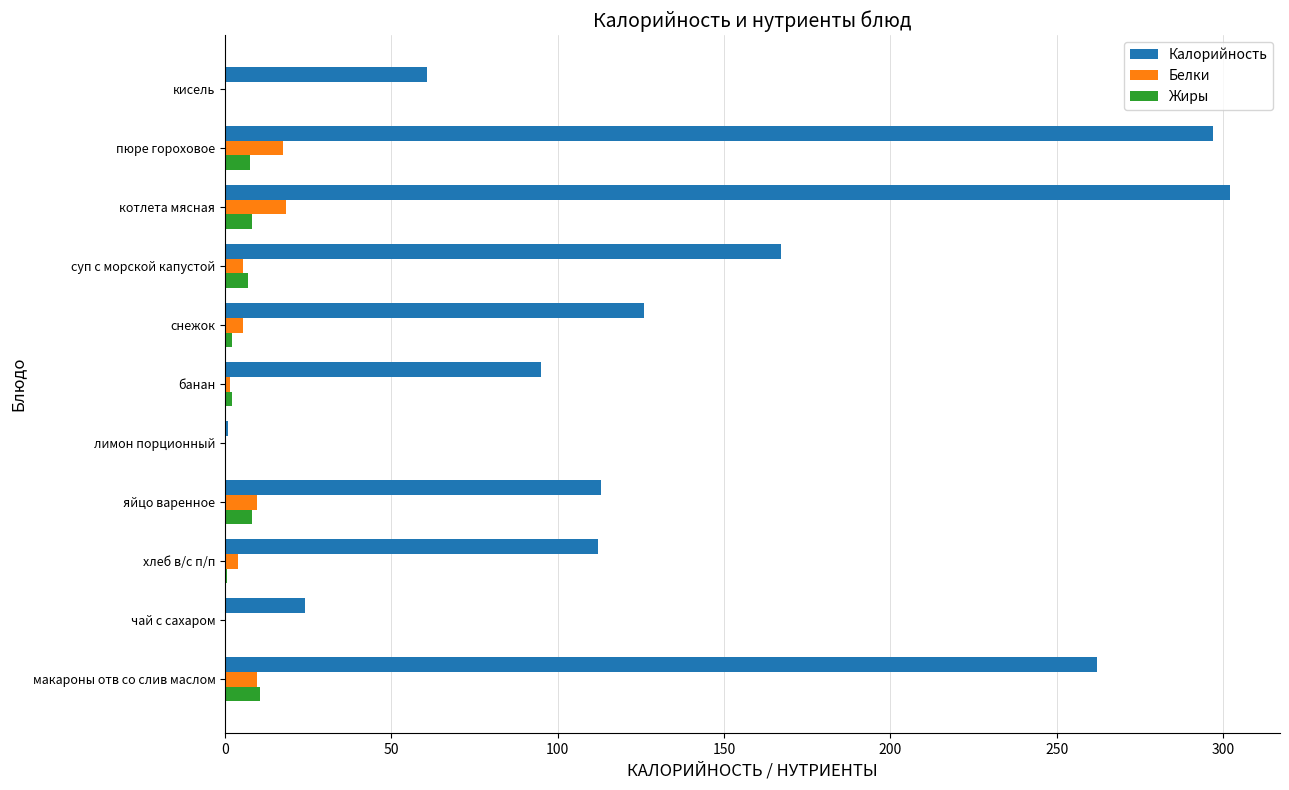

How many data points in Белки are above 5?

6